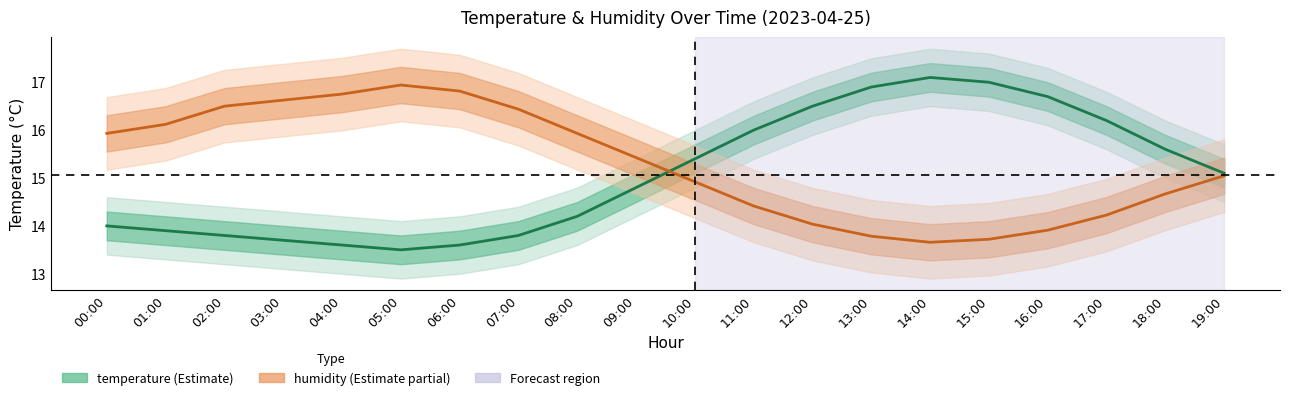

Reading left to right, what are all the values shown in this chart?

temperature: 14.0	13.9	13.8	13.7	13.6	13.5	13.6	13.8	14.2	14.8	15.4	16.0	16.5	16.9	17.1	17.0	16.7	16.2	15.6	15.1
humidity: 15.9	16.1	16.5	16.6	16.8	16.9	16.8	16.4	15.9	15.4	14.9	14.4	14.0	13.8	13.7	13.7	13.9	14.2	14.7	15.0